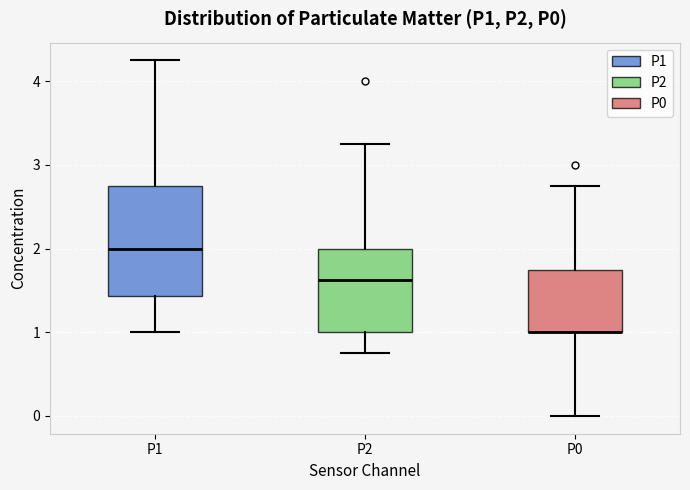

Where is the lower edge of the box for P2 on the y-axis? The values are not printed on the chart, so give them approximately, as read against the axis.

1.0